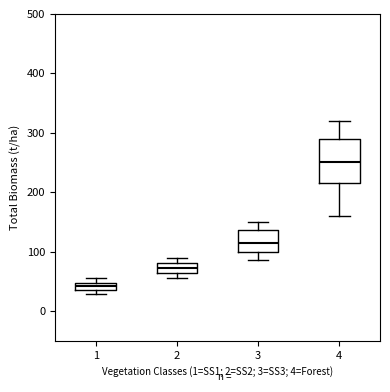

Comparing the boxes themselves (not the whiskers), which one is the tallest?

4